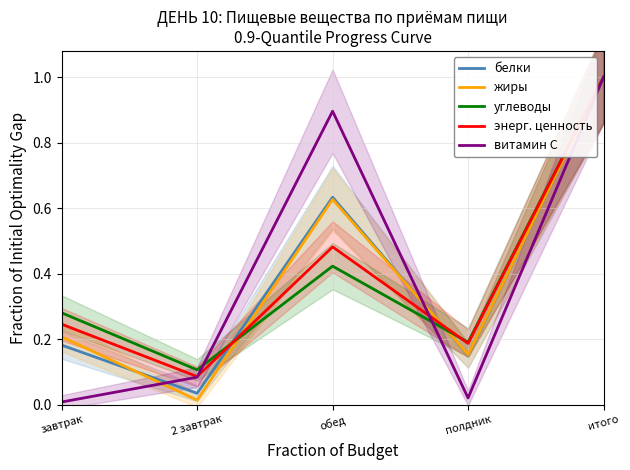

Is the value of витамин С at итого greater than the value of энерг. ценность at 2 завтрак?

Yes